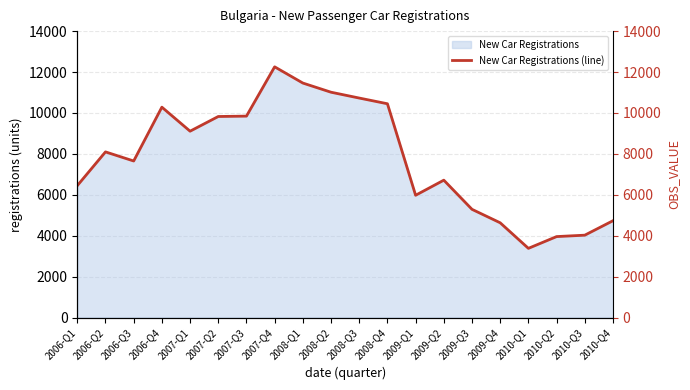

Does the chart have visible grid lines?

Yes